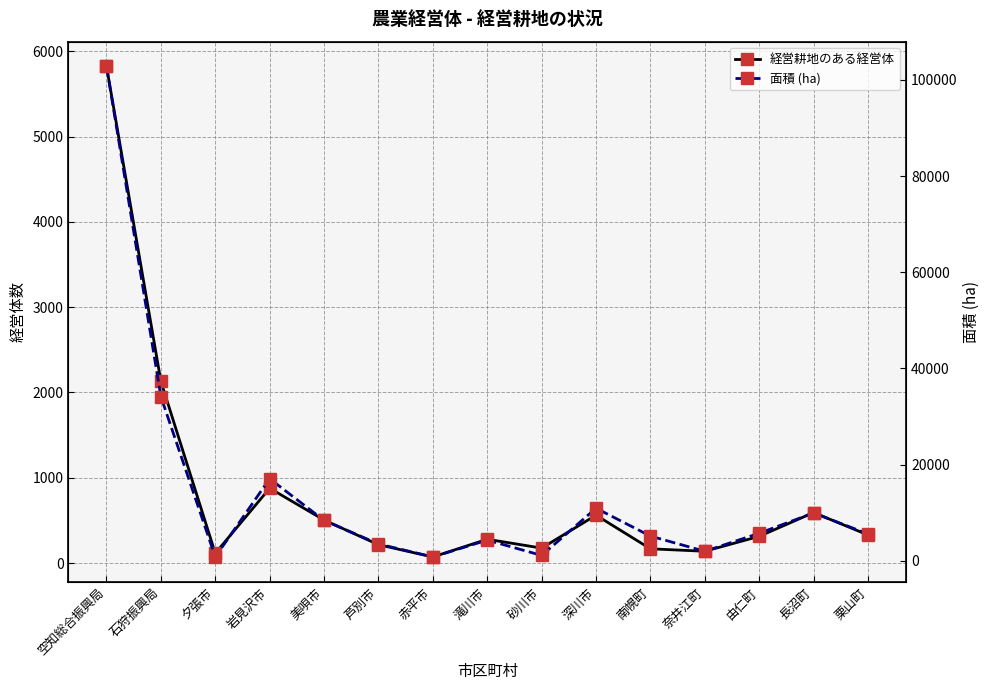

Reading left to right, extract all data points from this chart.

経営耕地のある経営体: 空知総合振興局=5825	石狩振興局=2131	夕張市=114	岩見沢市=877	美唄市=504	芦別市=215	赤平市=71	滝川市=279	砂川市=175	深川市=561	南幌町=167	奈井江町=138	由仁町=313	長沼町=592	栗山町=329
面積 (ha): 空知総合振興局=102842	石狩振興局=34119	夕張市=767	岩見沢市=17044	美唄市=8374	芦別市=3479	赤平市=769	滝川市=4280	砂川市=1088	深川市=10907	南幌町=5108	奈井江町=1953	由仁町=5704	長沼町=9926	栗山町=5551